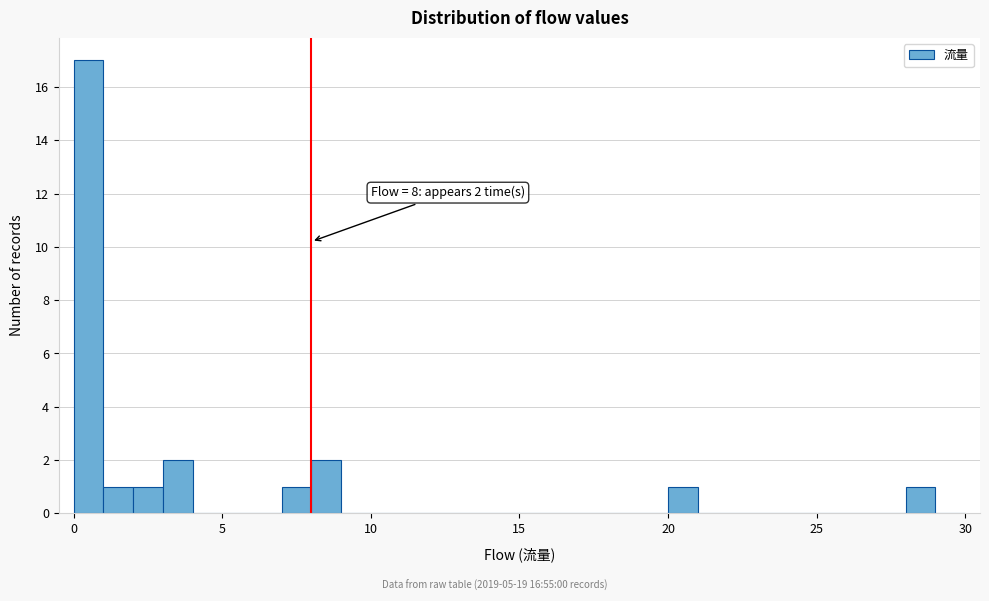

Read against the x-axis, roughly where is the centre of the tallest bar?

0.5